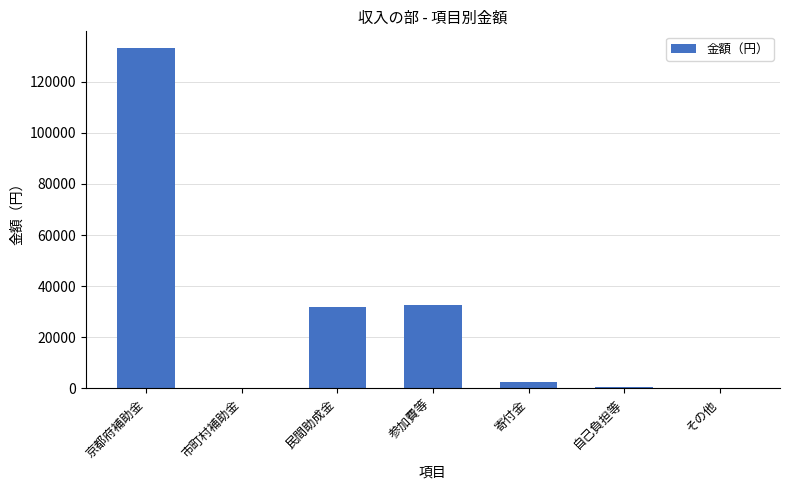

What is the sum of the values at 民間助成金 and 寄付金?

34500